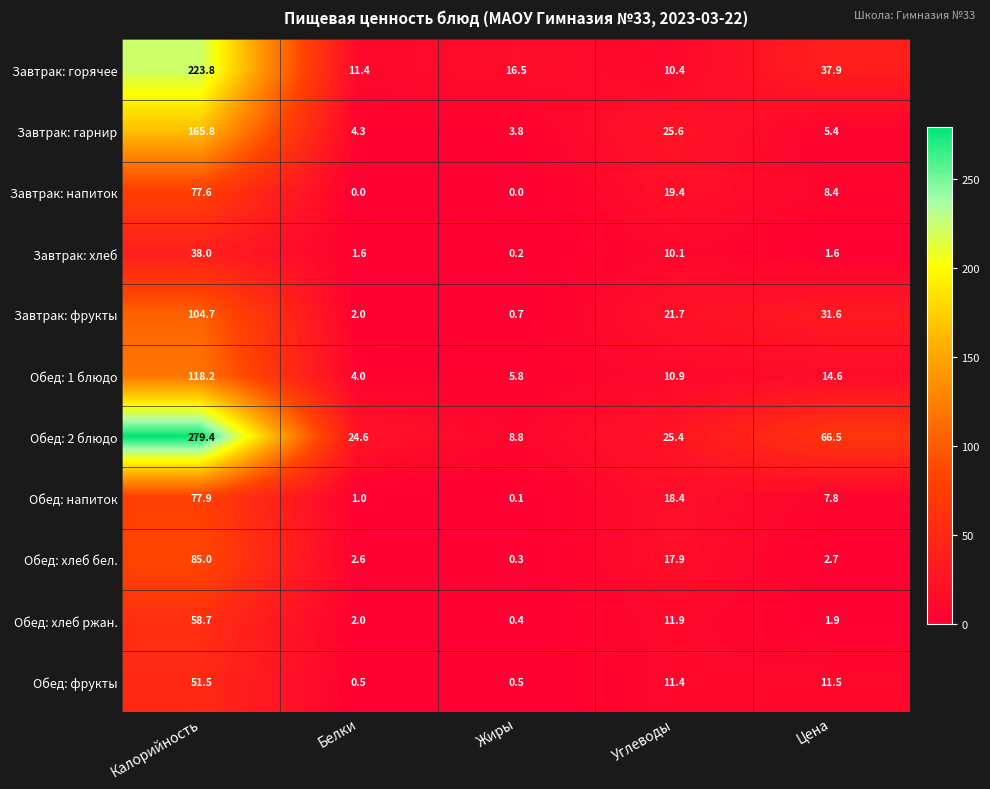

The value of Завтрак: хлеб at Цена is 2.6. True or false?

False